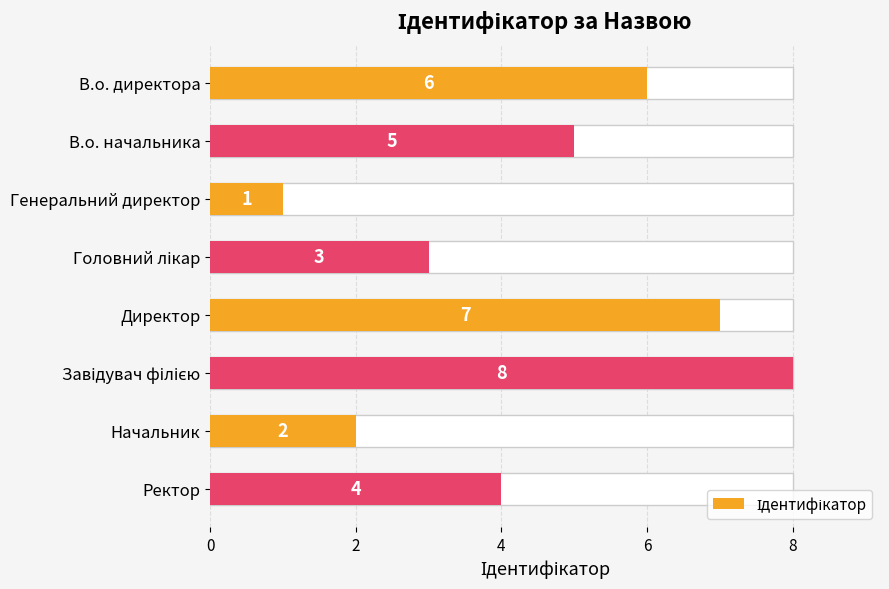

Which has a higher value, В.о. директора or Директор?

Директор